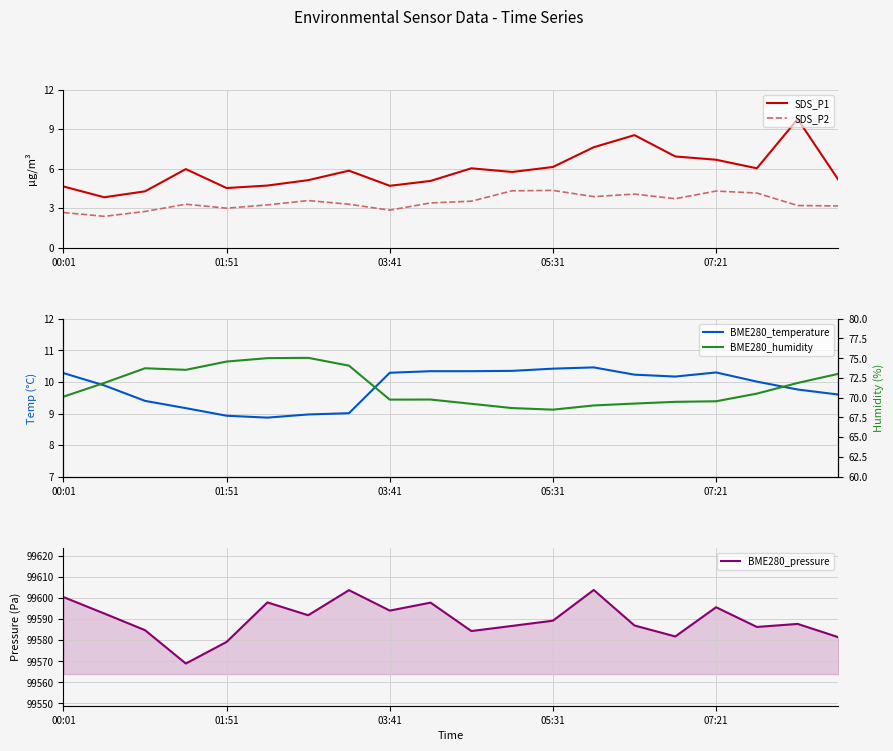

Is the value of BME280_humidity at 6 greater than the value of SDS_P1 at 15?

Yes